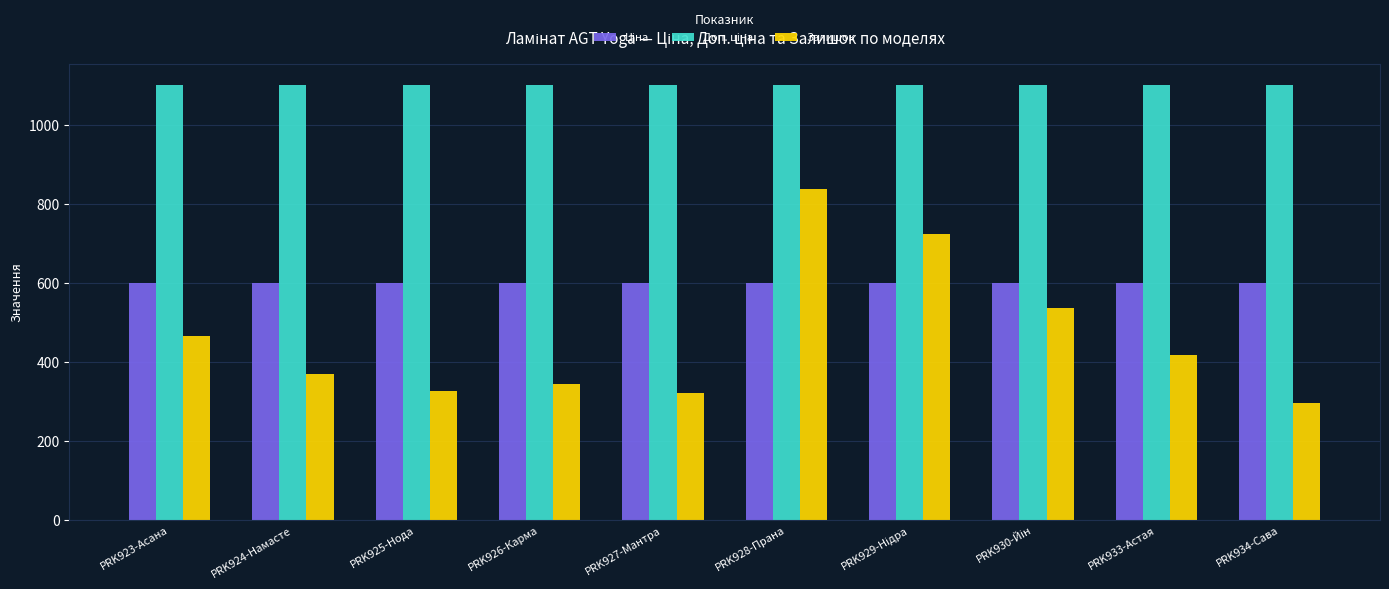

Between PRK928-Прана and PRK933-Астая, which series saw the biggest shift?

Залишок